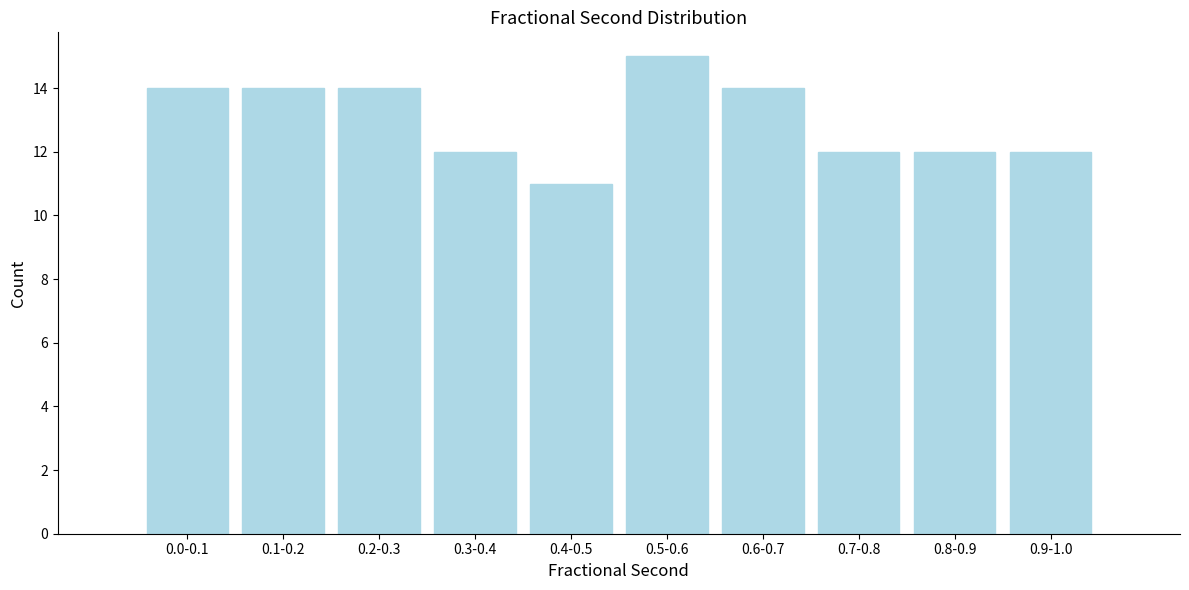

Reading right to left, extract all data points from this chart.

12	12	12	14	15	11	12	14	14	14